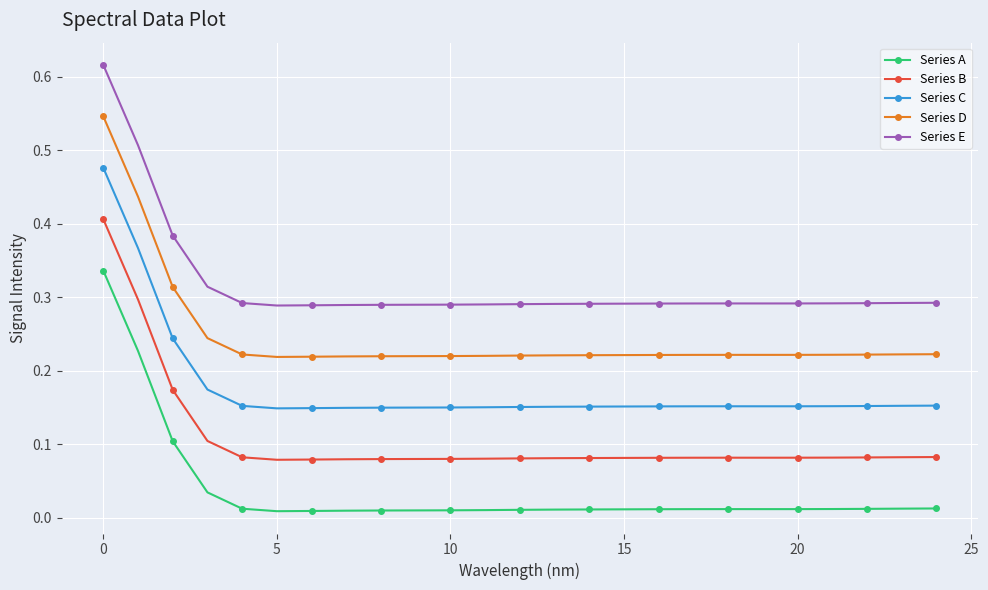

Count the Series B values in the range 0 to 1.

25